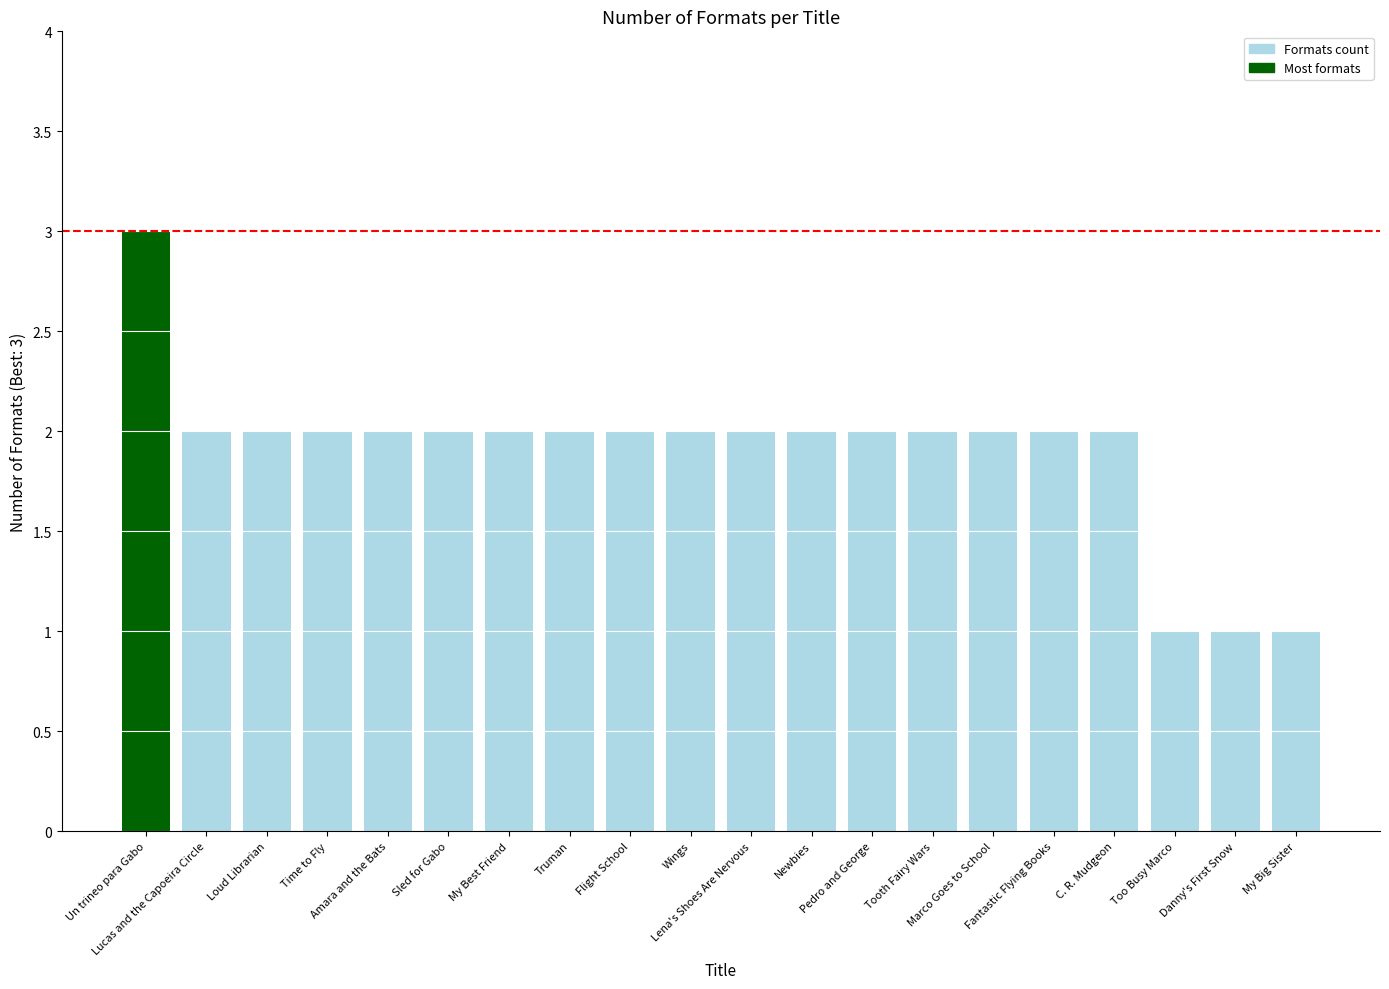

Reading left to right, list all the values displayed in this chart.

Un trineo para Gabo=3	Lucas and the Capoeira Circle=2	Loud Librarian=2	Time to Fly=2	Amara and the Bats=2	Sled for Gabo=2	My Best Friend=2	Truman=2	Flight School=2	Wings=2	Lena's Shoes Are Nervous=2	Newbies=2	Pedro and George=2	Tooth Fairy Wars=2	Marco Goes to School=2	Fantastic Flying Books=2	C. R. Mudgeon=2	Too Busy Marco=1	Danny's First Snow=1	My Big Sister=1